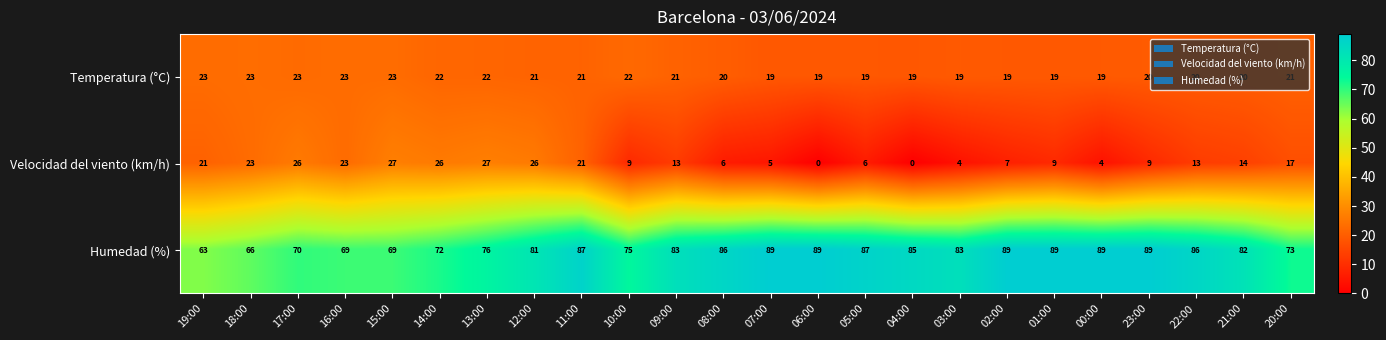

What is the lowest value of the Humedad (%) series?

63